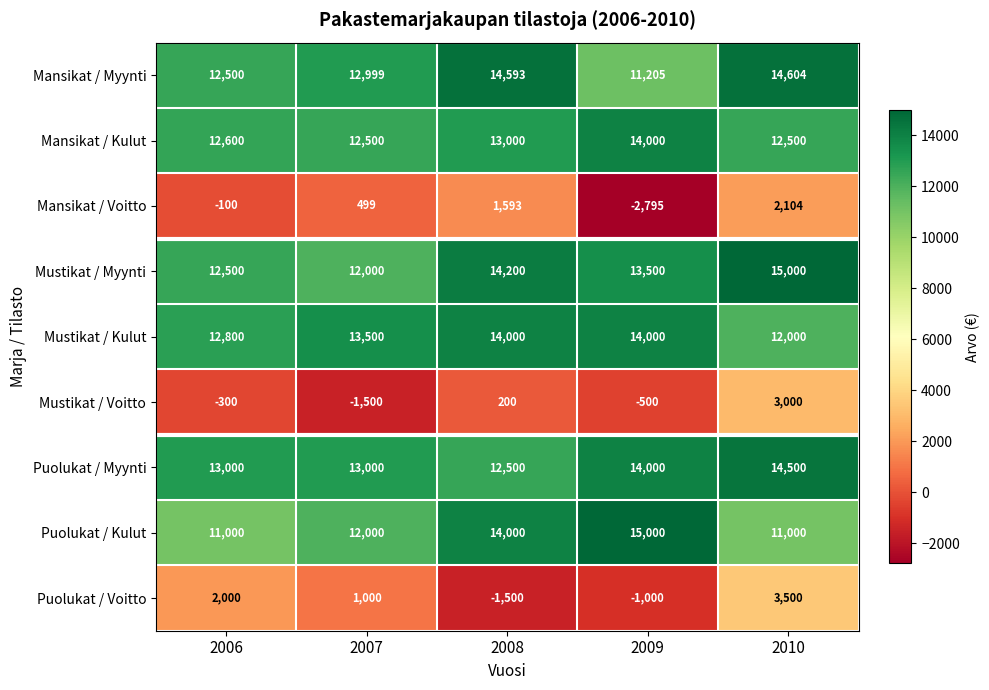

How many series are shown in this chart?

9